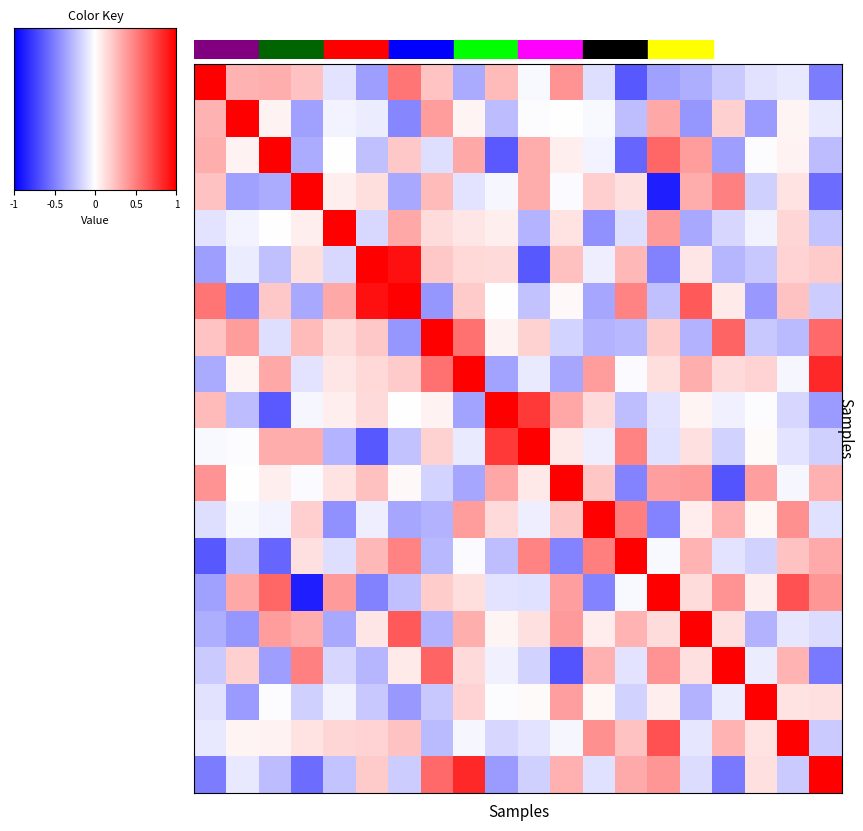

How many series are shown in this chart?

20